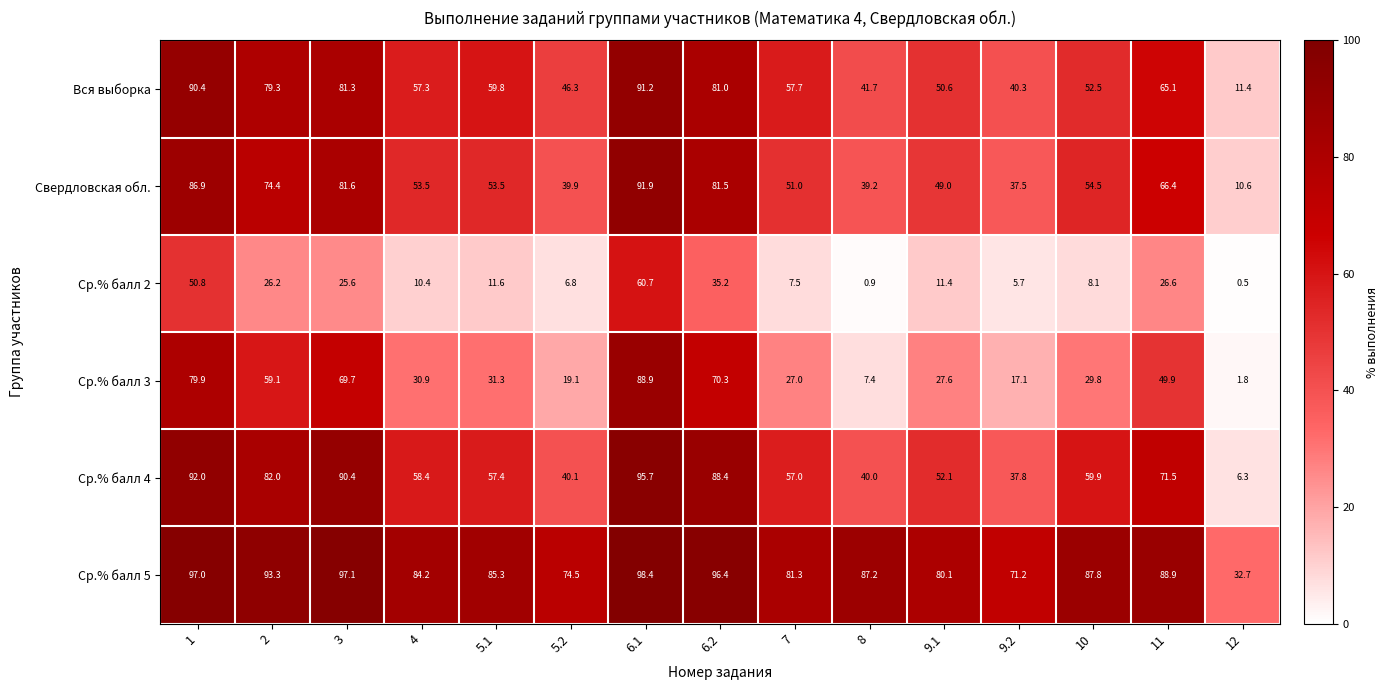

At which label is Ср.% балл 4 closest to 51?

9.1